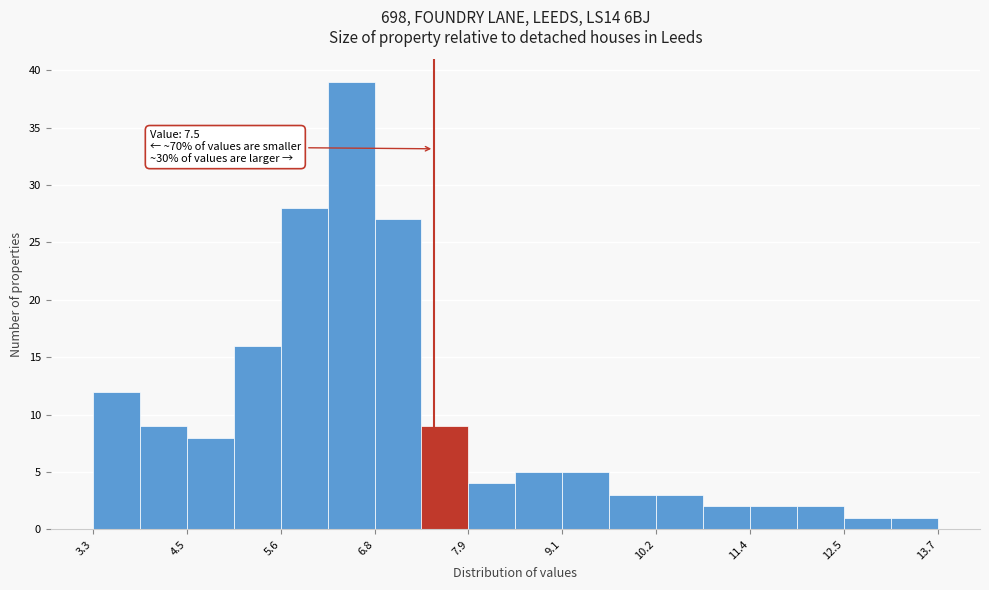

Read against the x-axis, roughly where is the centre of the tallest bar?

6.4